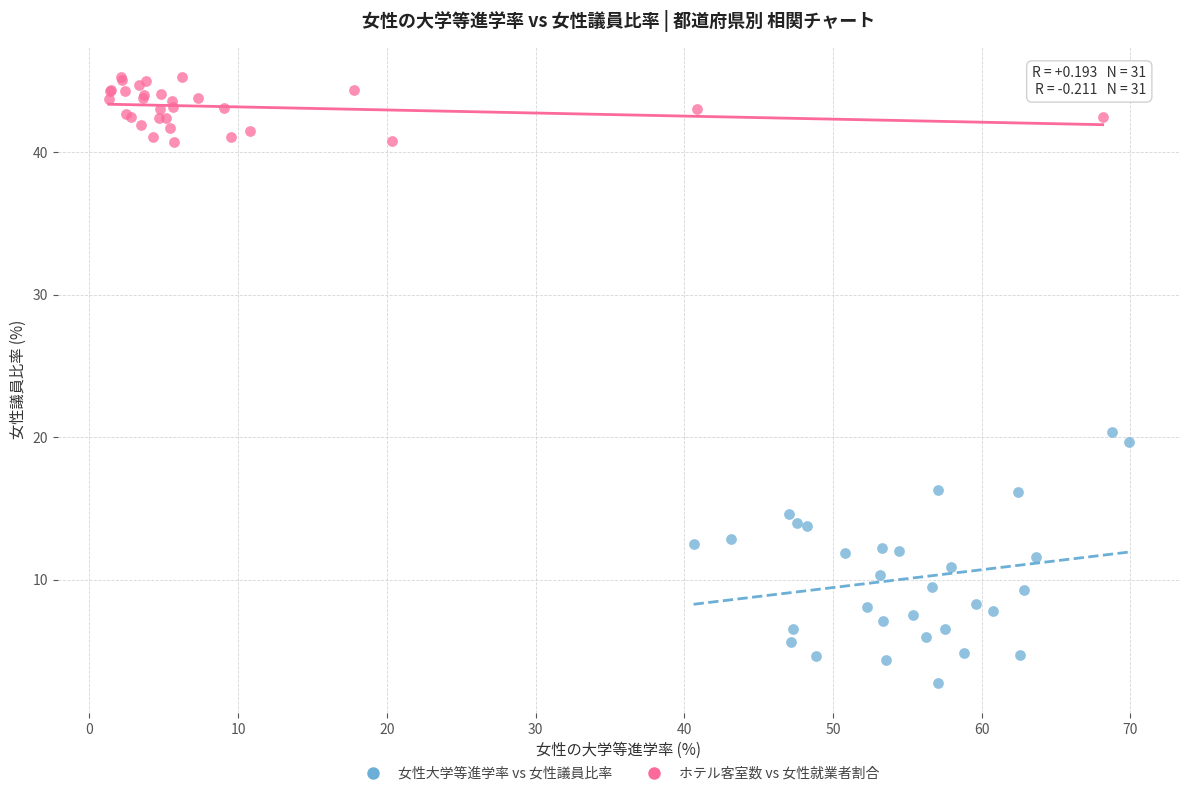

Which series has the largest Y range (max minus min)?

女性大学等進学率 vs 女性議員比率